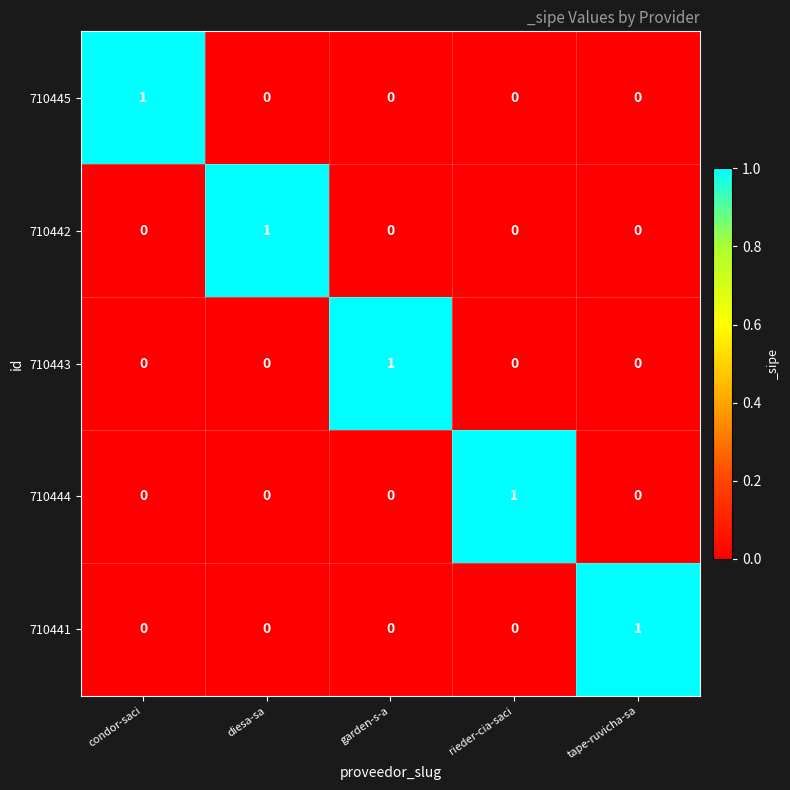

Reading right to left, what are all the values shown in this chart?

710445: tape-ruvicha-sa=0	rieder-cia-saci=0	garden-s-a=0	diesa-sa=0	condor-saci=1
710442: tape-ruvicha-sa=0	rieder-cia-saci=0	garden-s-a=0	diesa-sa=1	condor-saci=0
710443: tape-ruvicha-sa=0	rieder-cia-saci=0	garden-s-a=1	diesa-sa=0	condor-saci=0
710444: tape-ruvicha-sa=0	rieder-cia-saci=1	garden-s-a=0	diesa-sa=0	condor-saci=0
710441: tape-ruvicha-sa=1	rieder-cia-saci=0	garden-s-a=0	diesa-sa=0	condor-saci=0